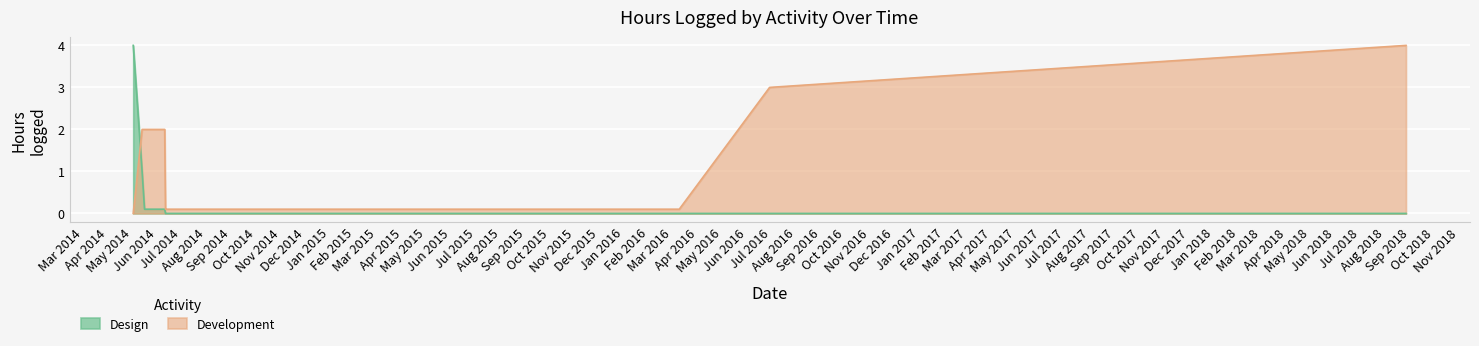

Reading left to right, list all the values displayed in this chart.

Design: 2014-05-02=4.0	2014-05-13=1.0	2014-05-16=0.1	2014-05-23=0.1	2014-06-10=0.1	2014-06-11=0.0	2014-06-12=0.0	2014-06-13=0.0	2014-06-23=0.0	2014-12-23=0.0	2016-03-09=0.0	2016-06-29=0.0	2018-08-27=0.0
Development: 2014-05-02=0.0	2014-05-13=2.0	2014-05-16=2.0	2014-05-23=2.0	2014-06-10=2.0	2014-06-11=0.1	2014-06-12=0.1	2014-06-13=0.1	2014-06-23=0.1	2014-12-23=0.1	2016-03-09=0.1	2016-06-29=3.0	2018-08-27=4.0